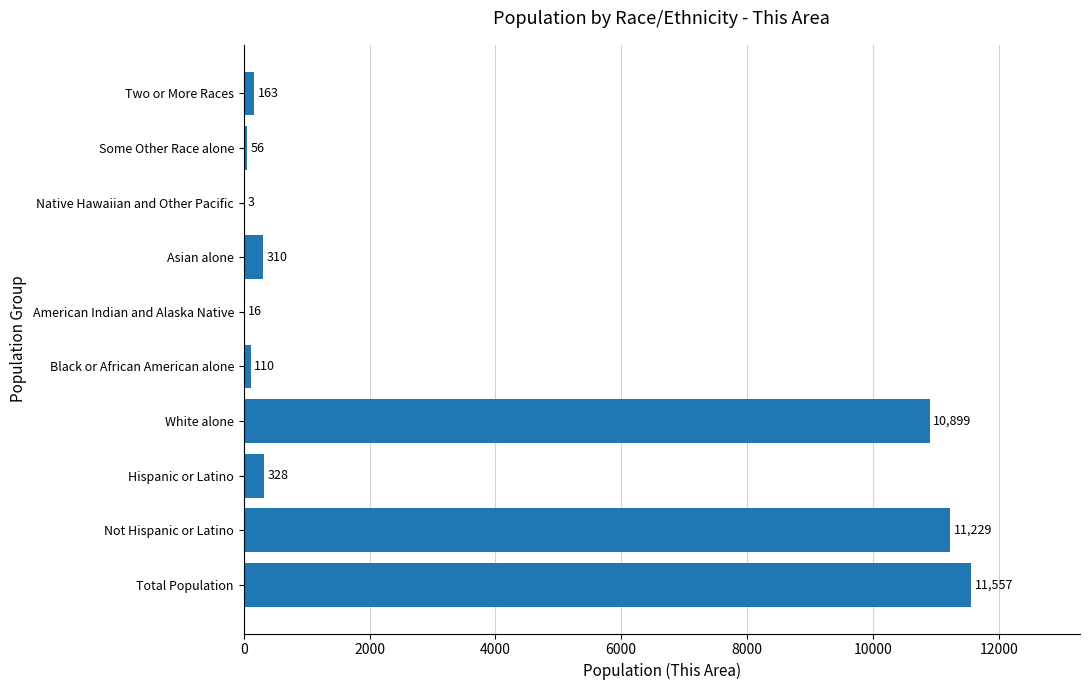

How many series are shown in this chart?

1